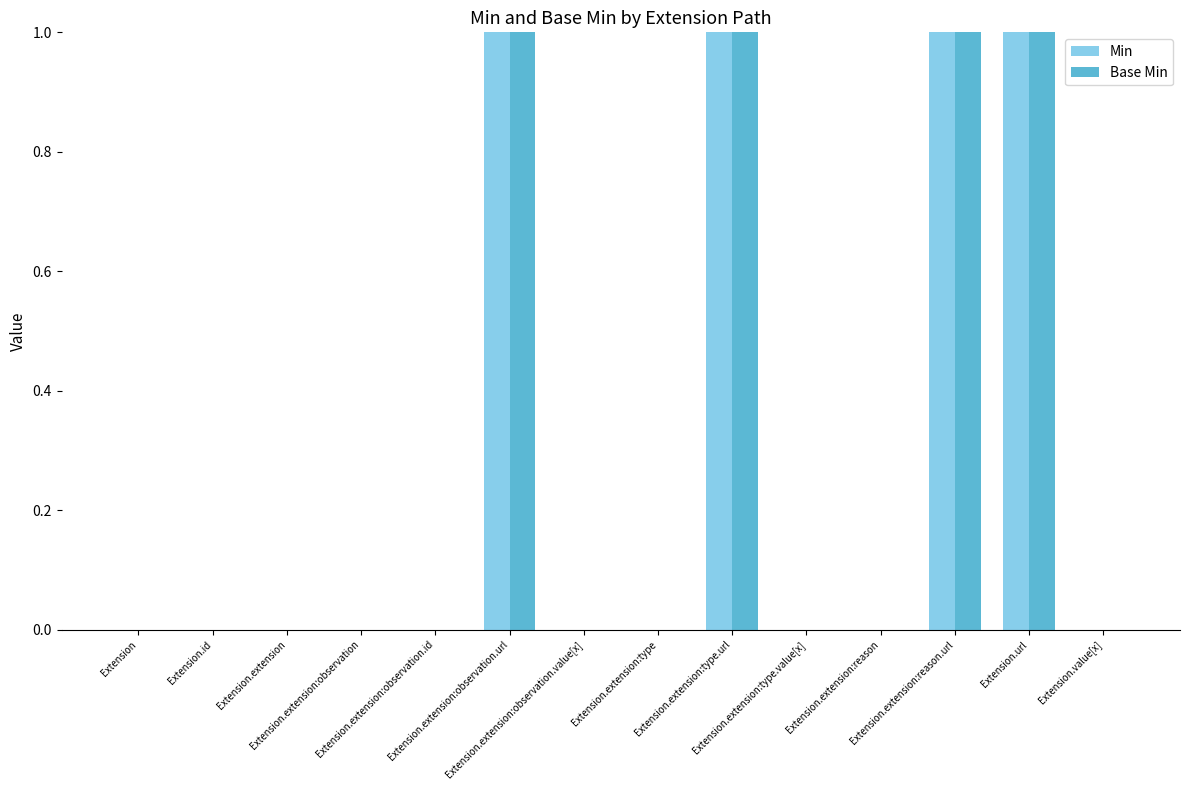

How many Min values are between 0 and 1?

14